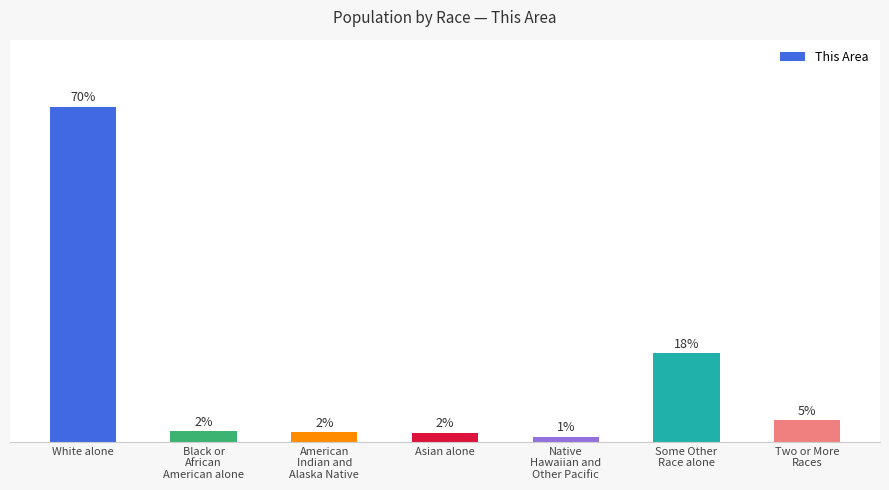

At which label does the data first exceed 2?

White alone